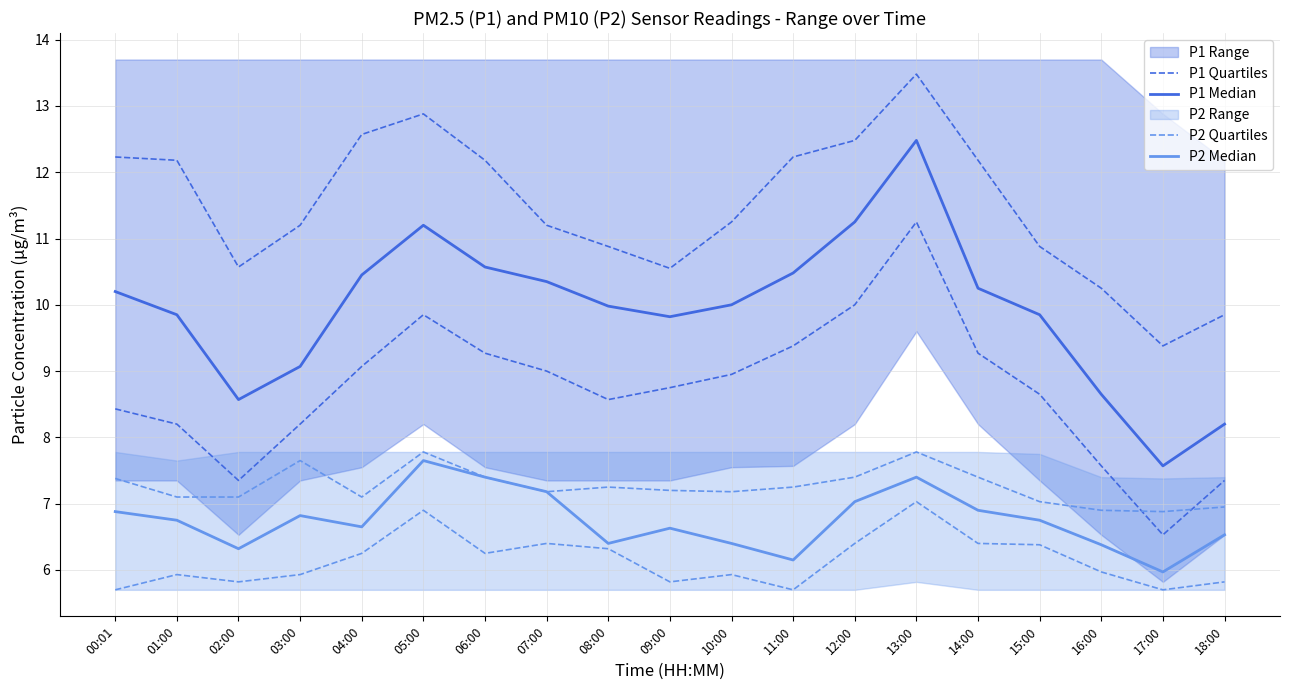

What is the minimum value shown in the chart?

5.7